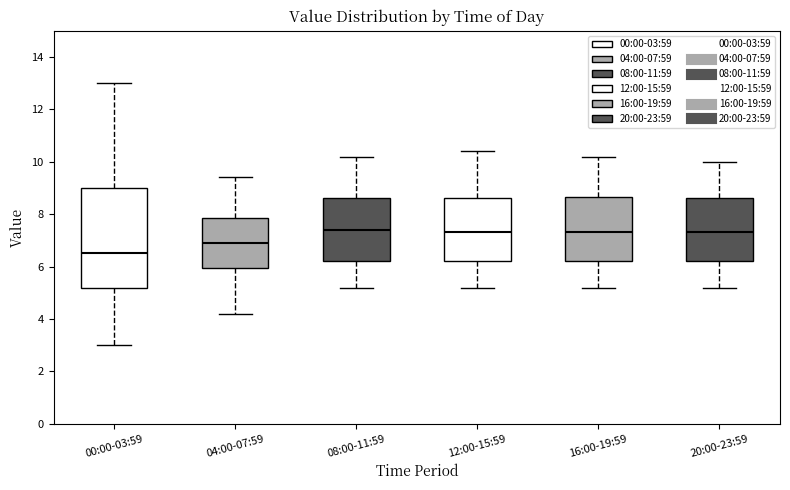

Which box is the tallest, from its lower edge to its upper edge?

00:00-03:59